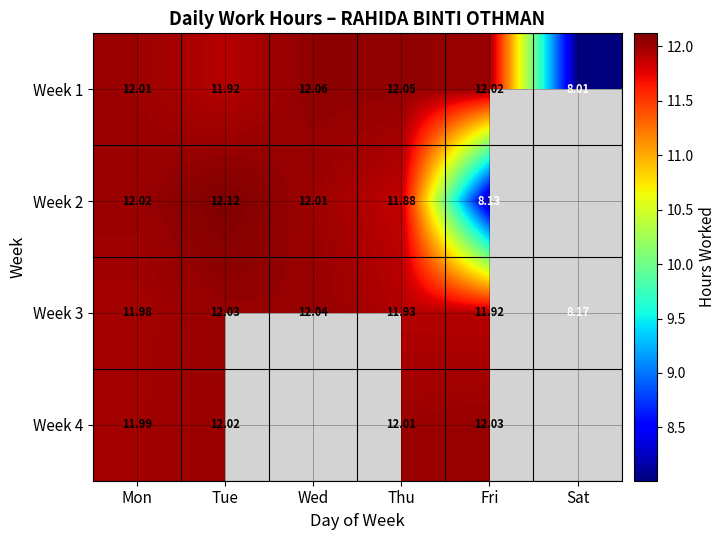

Where does the Week 3 series first go above 11?

Mon